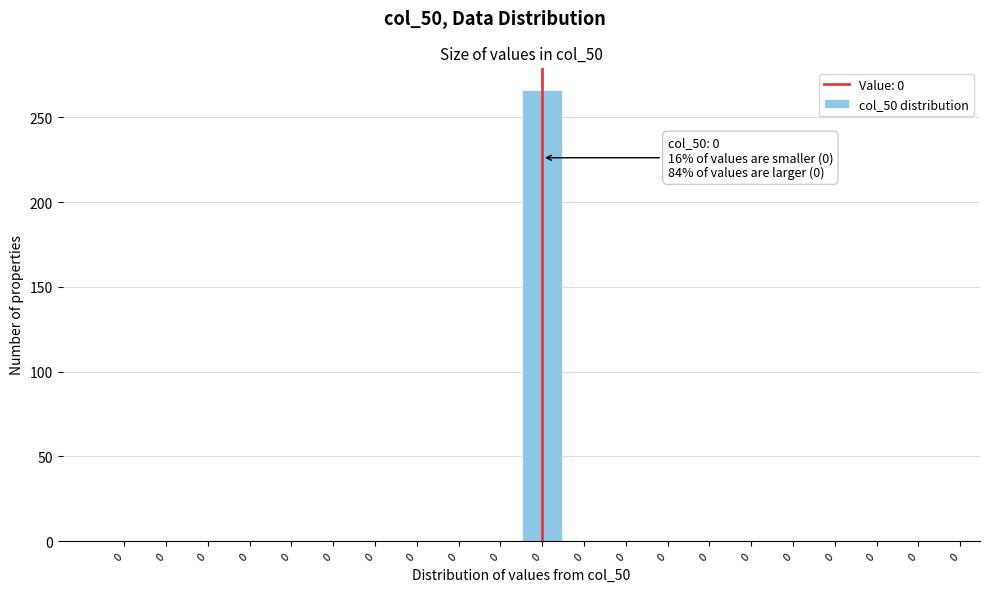

Are the bars horizontal?

No